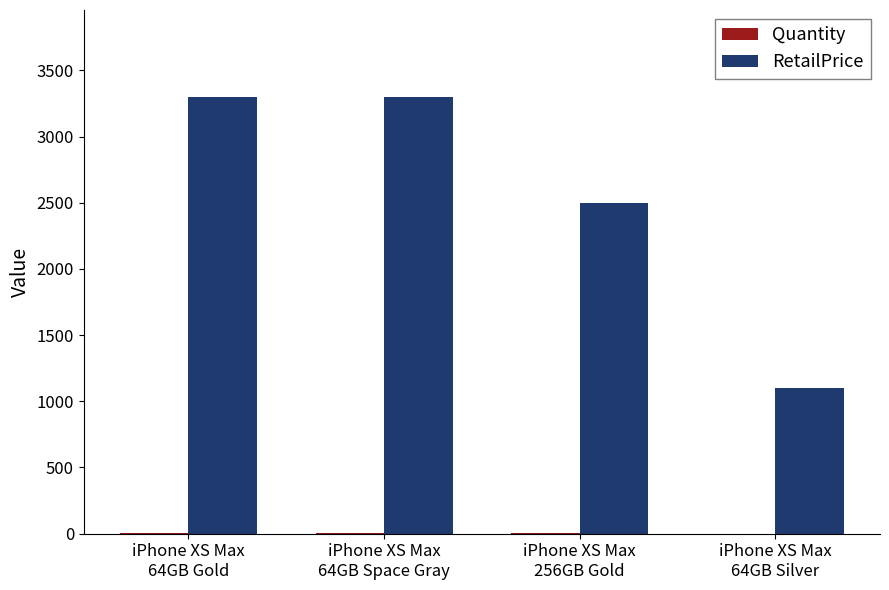

Between iPhone XS Max
64GB Gold and iPhone XS Max
256GB Gold, which series saw the biggest shift?

RetailPrice